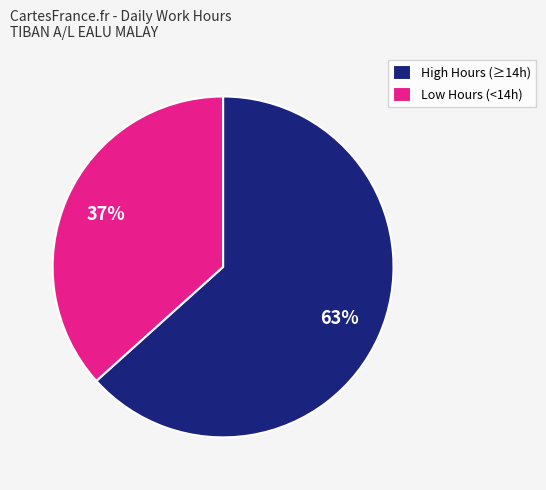

Count the number of slices in the pie.

2